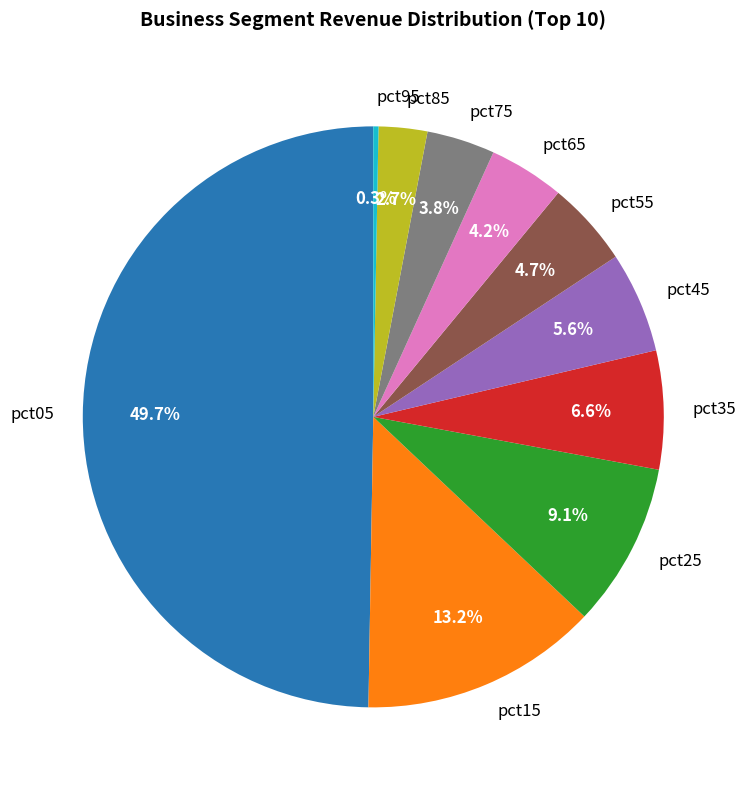

To the nearest percent, what is the difference between the pct85 and pct35 slice percentages?

4%